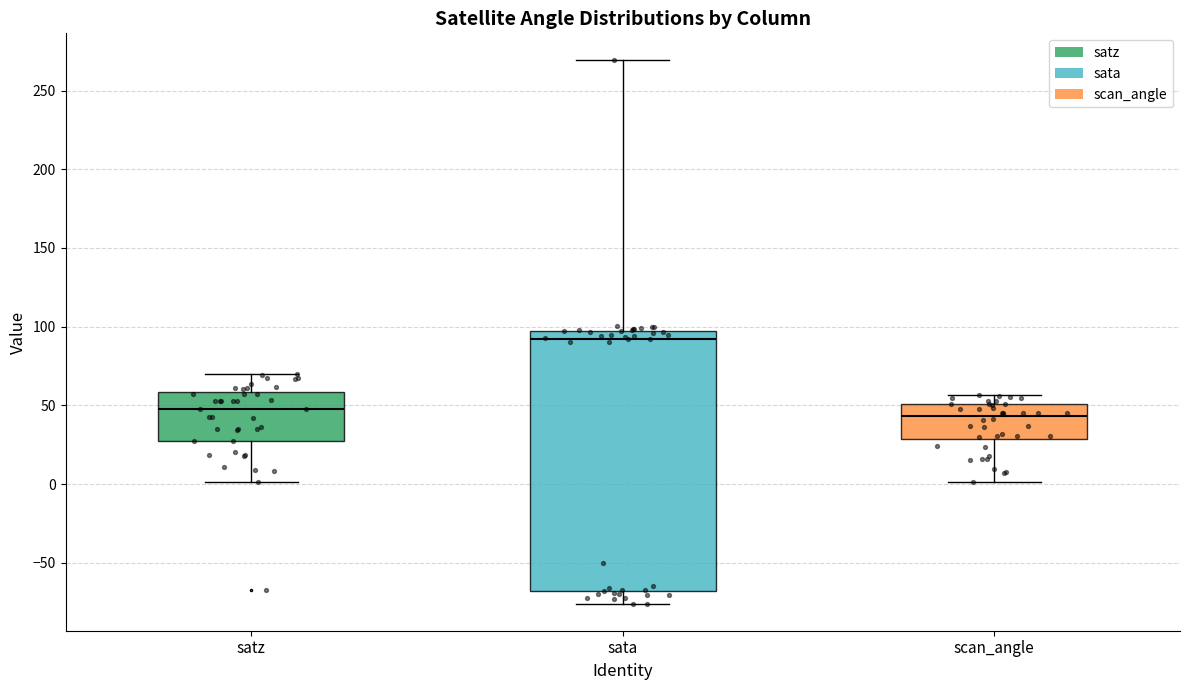

Which box has the highest median line?

sata